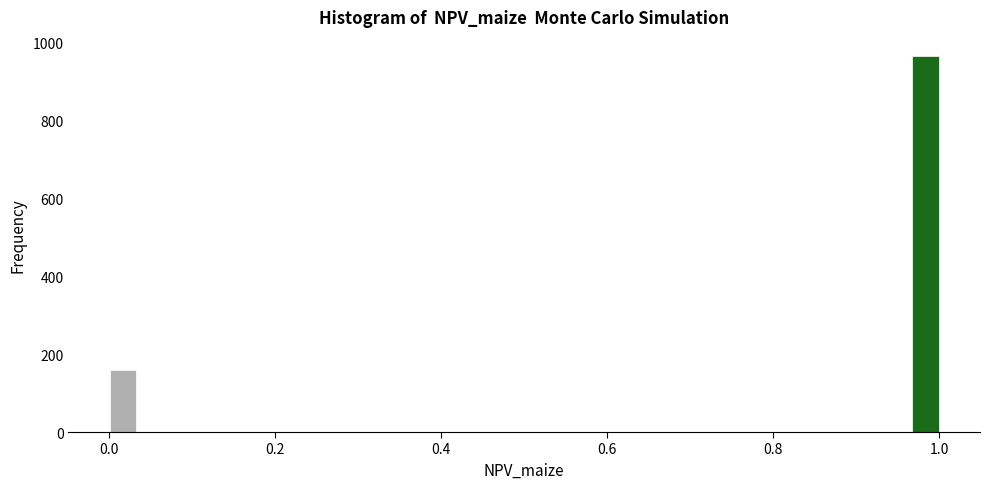

Around what value on the x-axis is the tallest bar? Give the approximate position of its centre, as read against the axis.

0.98